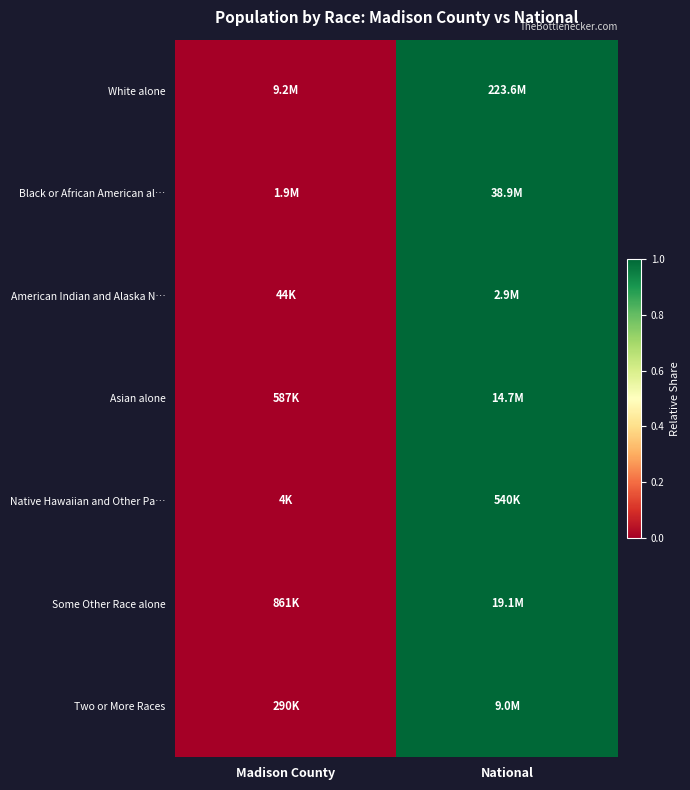

Reading left to right, list all the values displayed in this chart.

White alone: Madison County=0	National=1
Black or African American al…: Madison County=0	National=1
American Indian and Alaska N…: Madison County=0	National=1
Asian alone: Madison County=0	National=1
Native Hawaiian and Other Pa…: Madison County=0	National=1
Some Other Race alone: Madison County=0	National=1
Two or More Races: Madison County=0	National=1